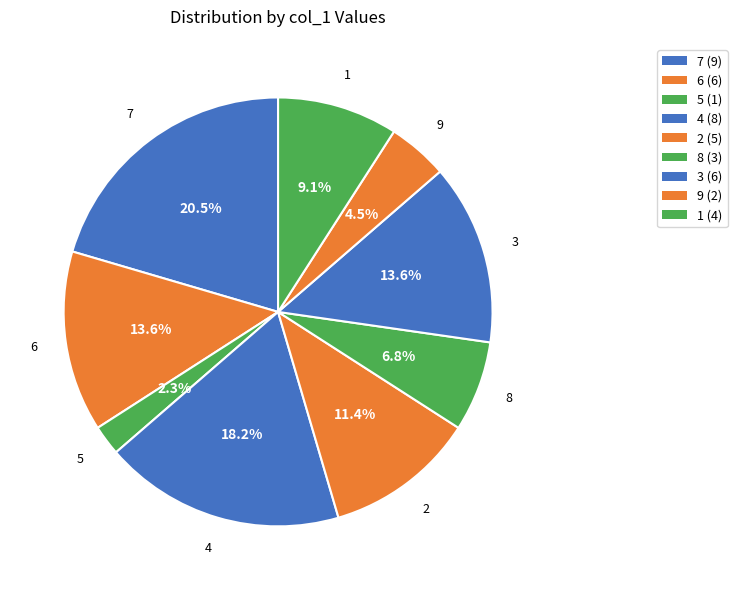

Does 3 represent more than half of the total?

No